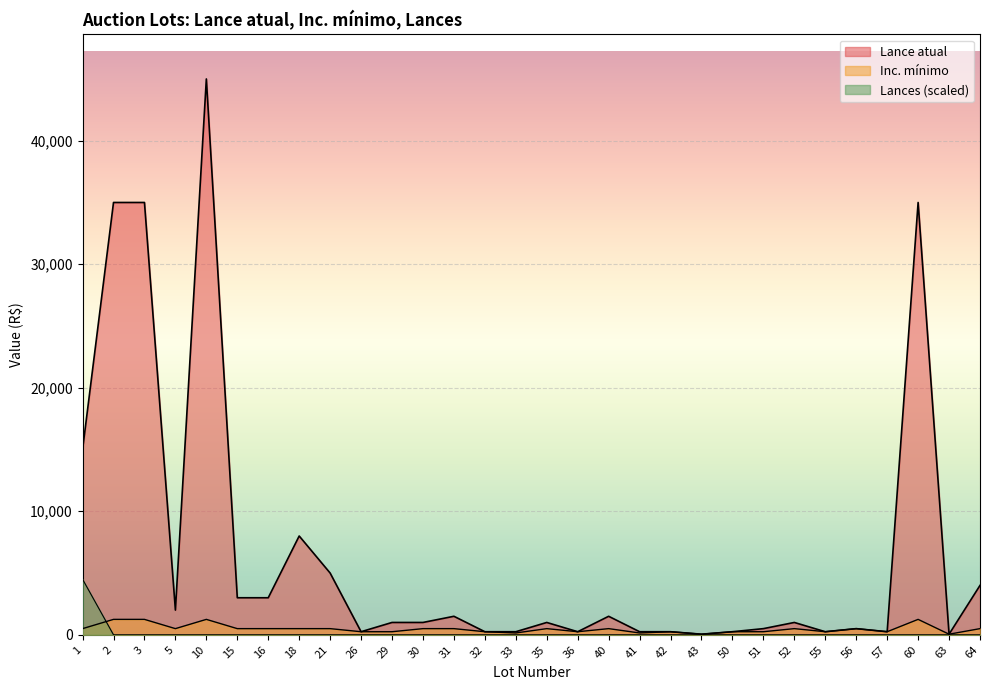

True or false: Lances and Lance atual intersect in this chart.

False